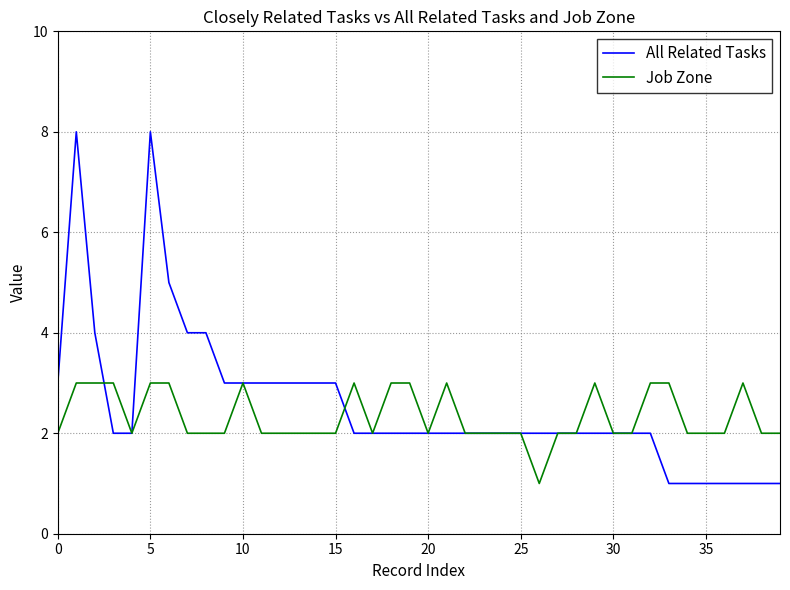

Reading right to left, transcribe all the data shown in this chart.

All Related Tasks: 1	1	1	1	1	1	1	2	2	2	2	2	2	2	2	2	2	2	2	2	2	2	2	2	3	3	3	3	3	3	3	4	4	5	8	2	2	4	8	3
Job Zone: 2	2	3	2	2	2	3	3	2	2	3	2	2	1	2	2	2	2	3	2	3	3	2	3	2	2	2	2	2	3	2	2	2	3	3	2	3	3	3	2